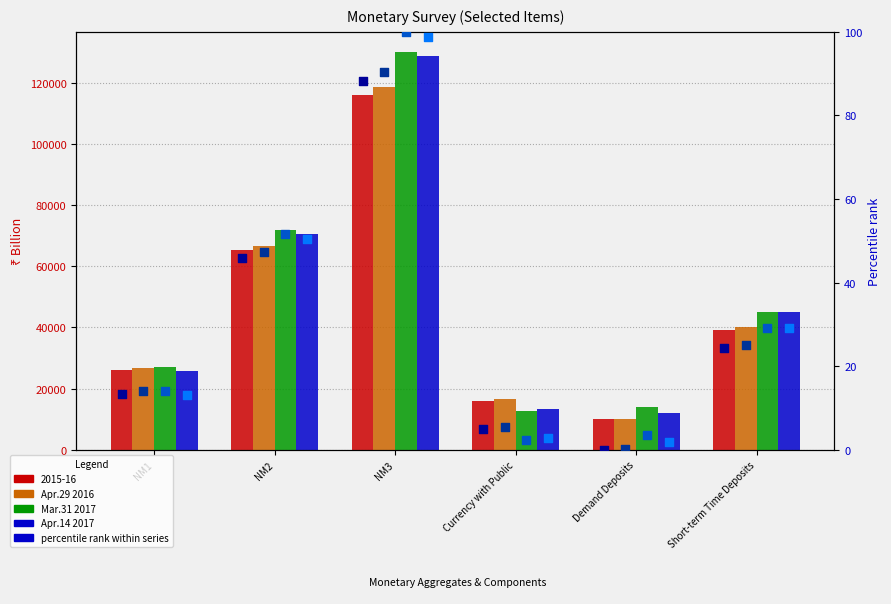

At how many categories does at least one series exceed 92488?

1